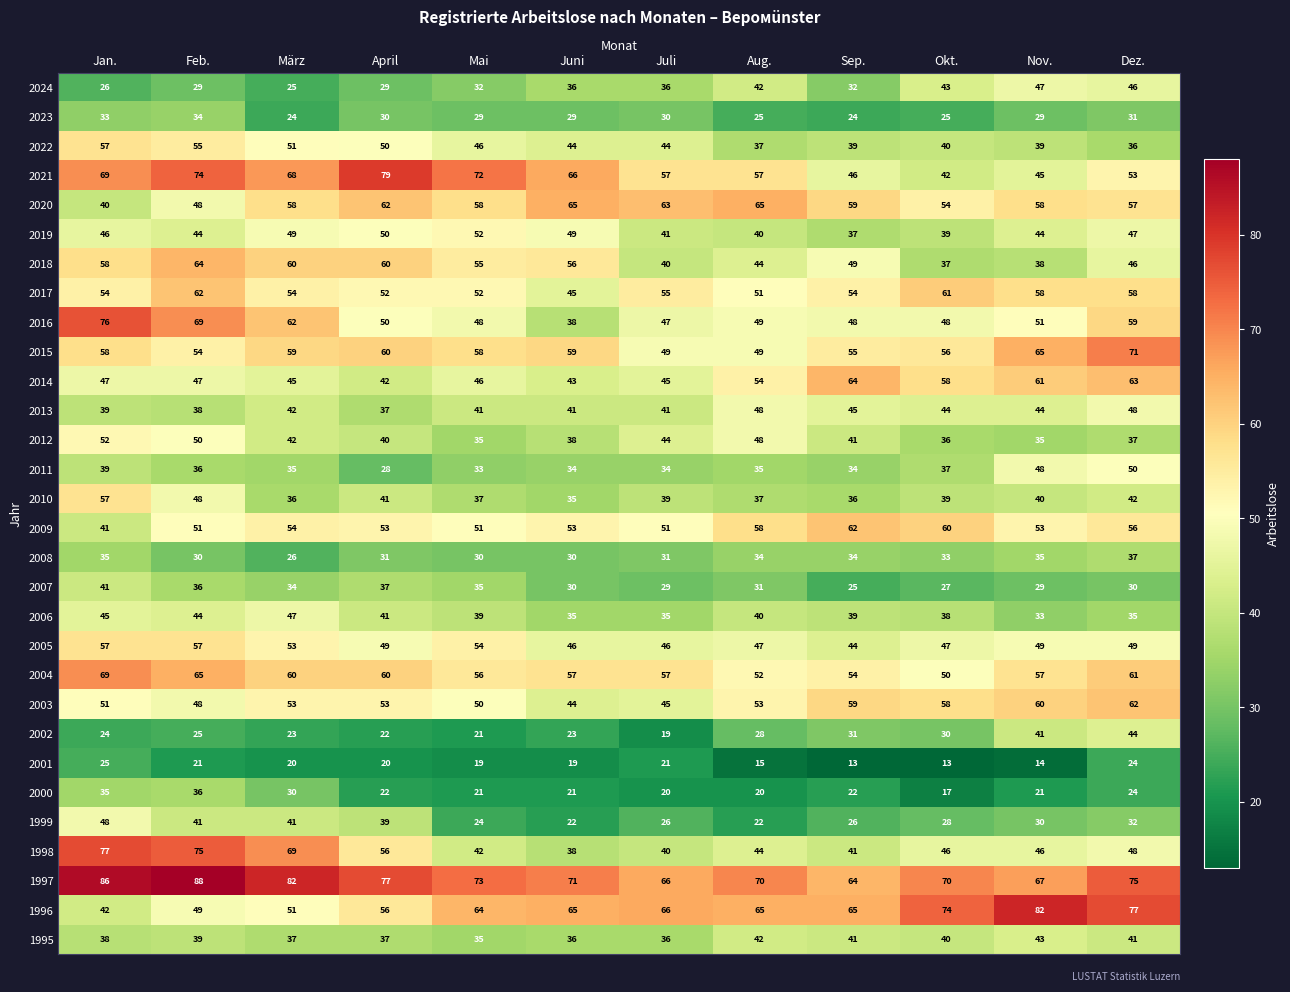

What is the difference between the 2017 values at Dez. and März?

4